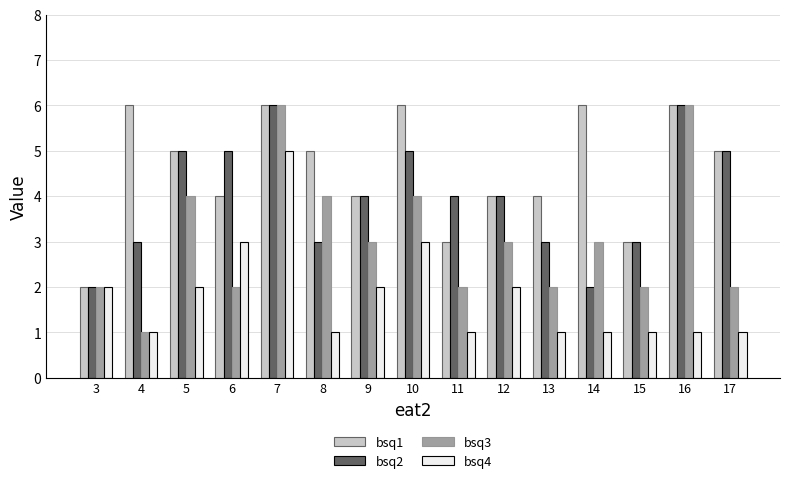

Between 10 and 15, which series saw the biggest shift?

bsq1